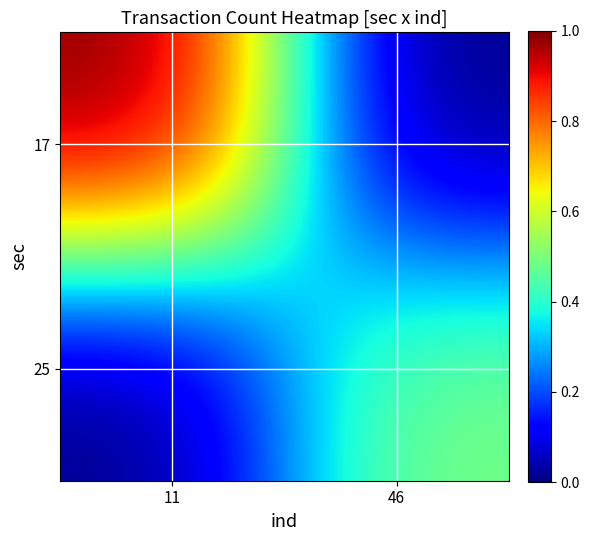

At which category does the chart reach its minimum across all series?

46